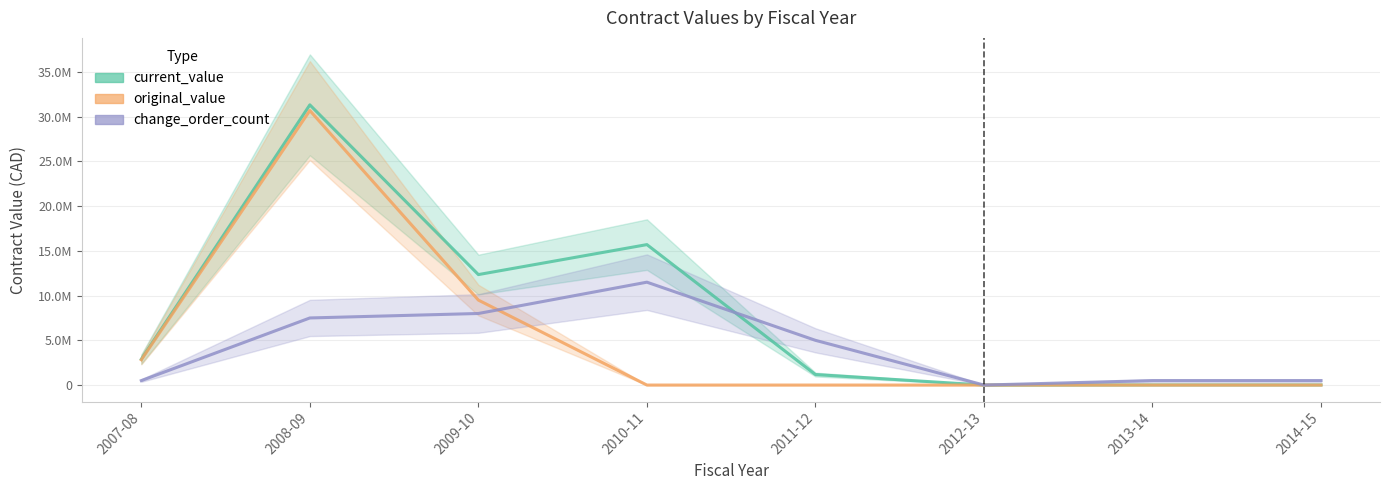

How many times do change_order_count and current_value cross each other?

1